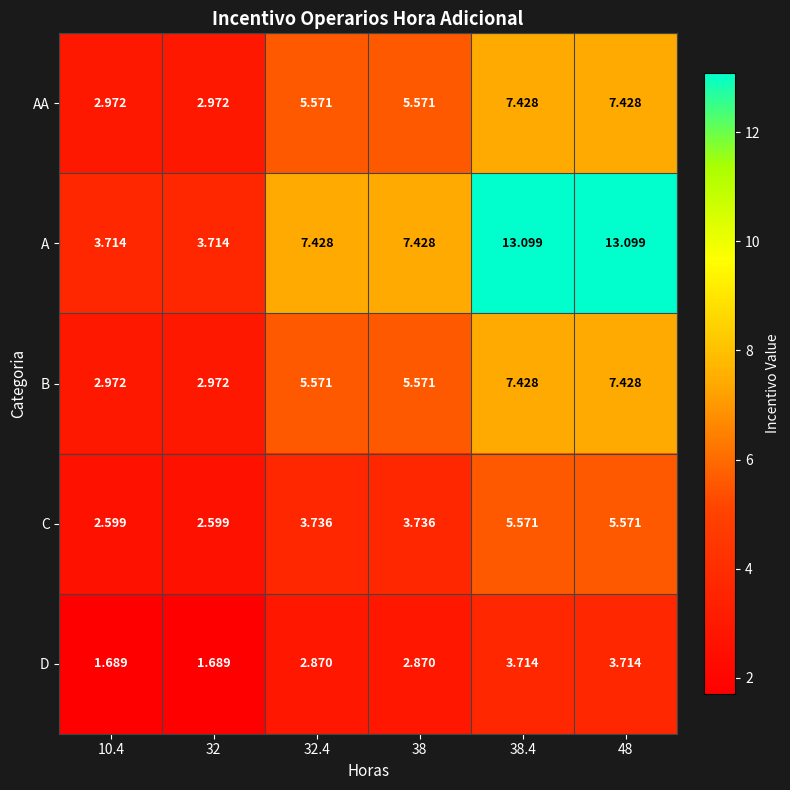

Is the value of B at 32 greater than the value of AA at 32.4?

No